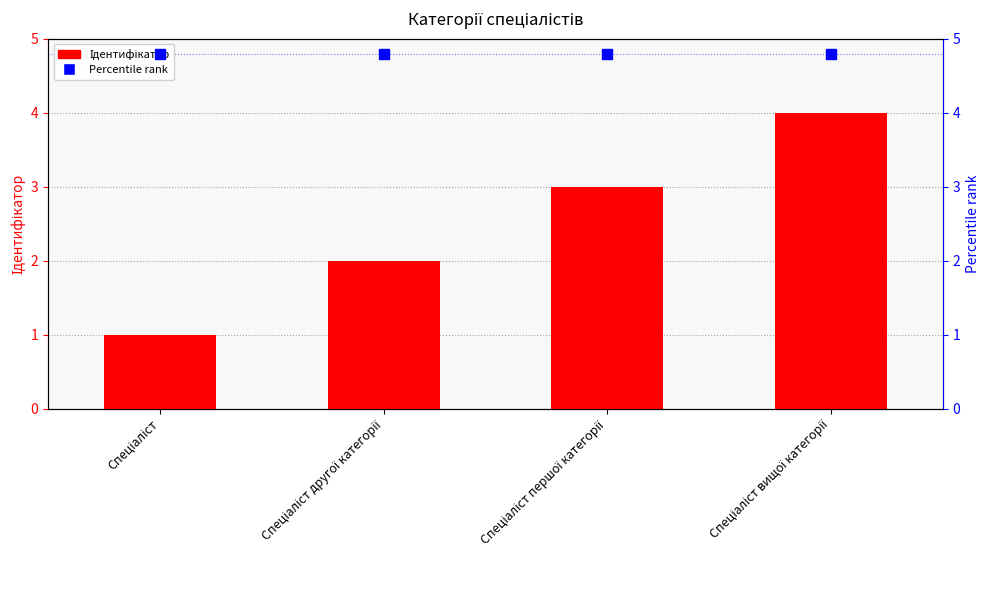

What position from the left is Спеціаліст другої категорії?

2